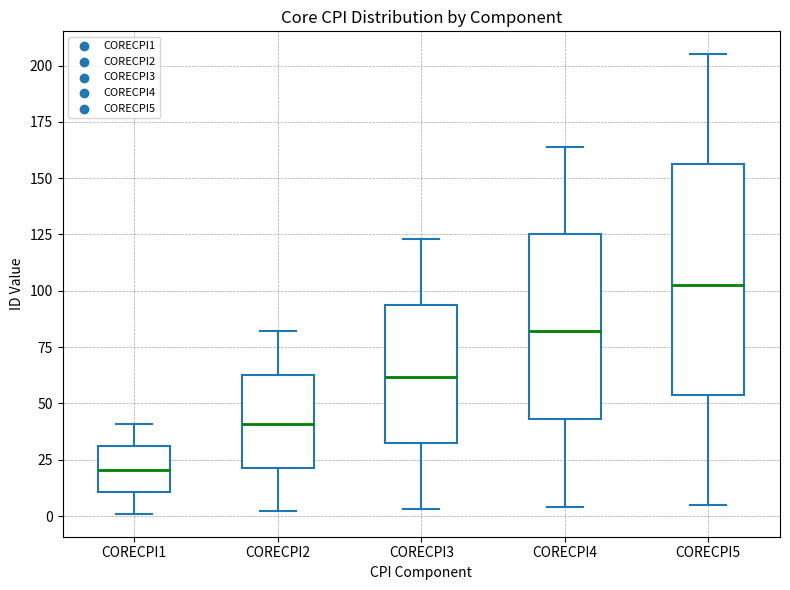

Comparing the boxes themselves (not the whiskers), which one is the tallest?

CORECPI5